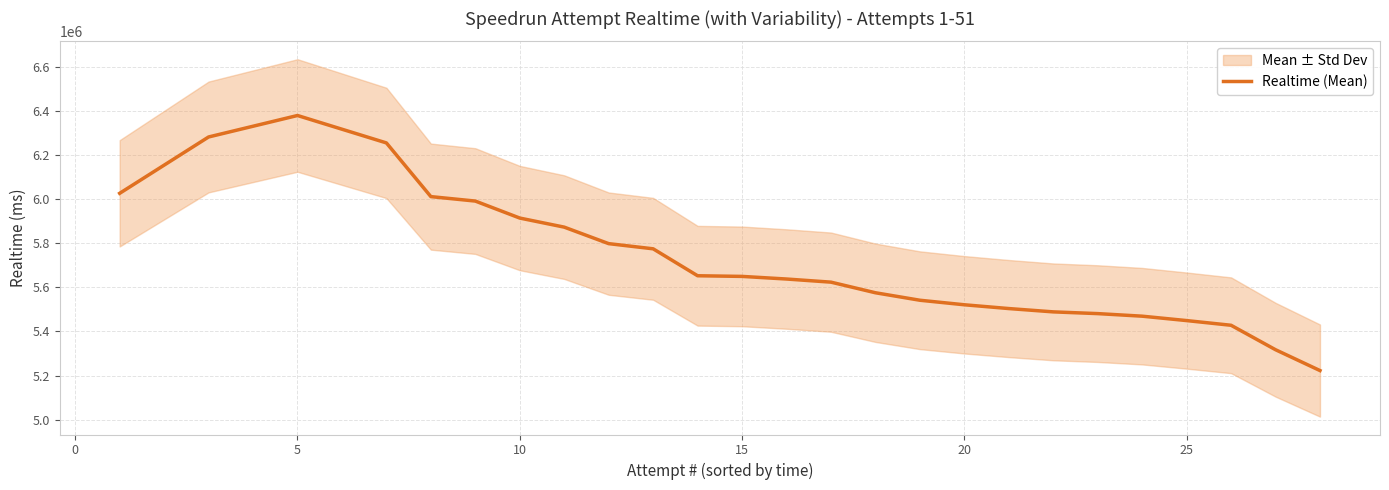

What is the highest value of the Realtime (Mean) series?

6379369